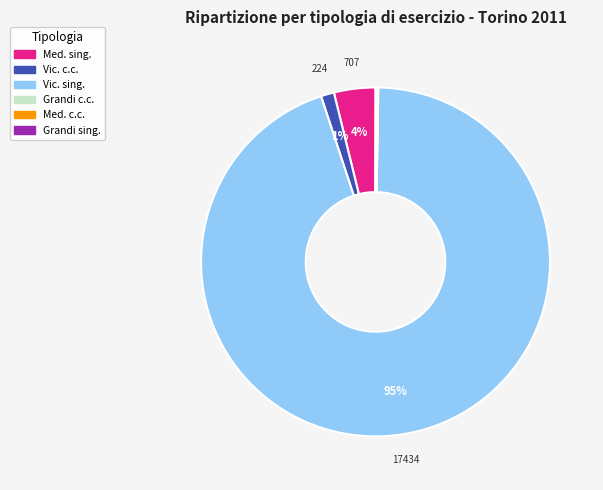

Does any single category account for the majority?

Yes